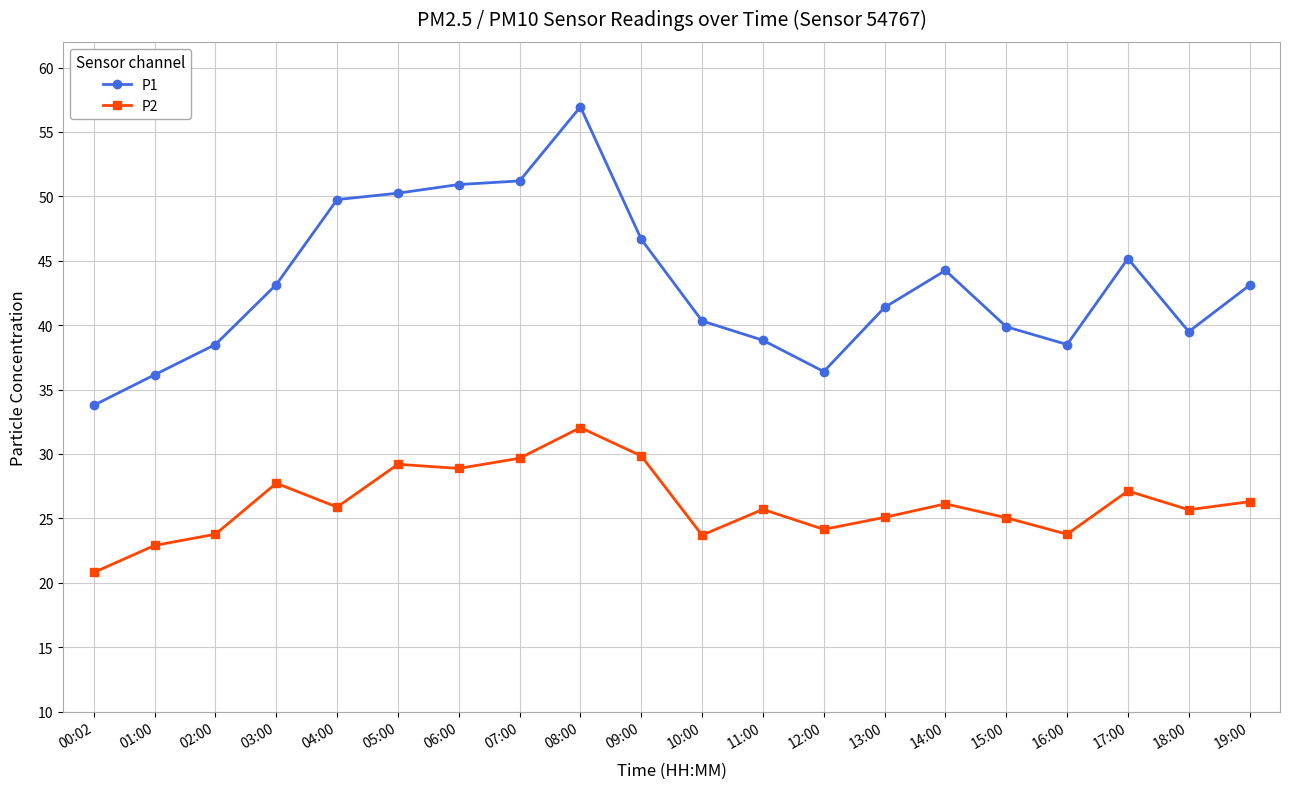

List the series in order of their overall mean, lowest first.

P2, P1